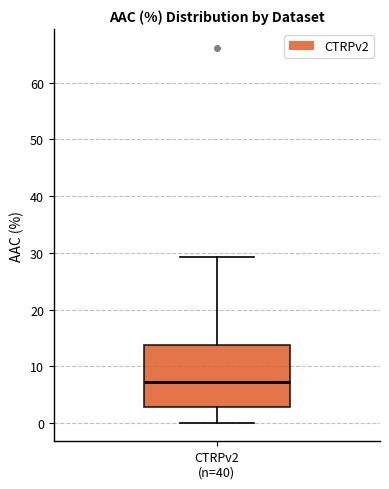

Transcribe this box plot: give where the median line is, the range the box spans, and where the two whiskers end, as read against the y-axis. The values are not printed on the chart, so give them approximately, as read against the axis.

median 7, box 3 to 14, whiskers 0 to 29